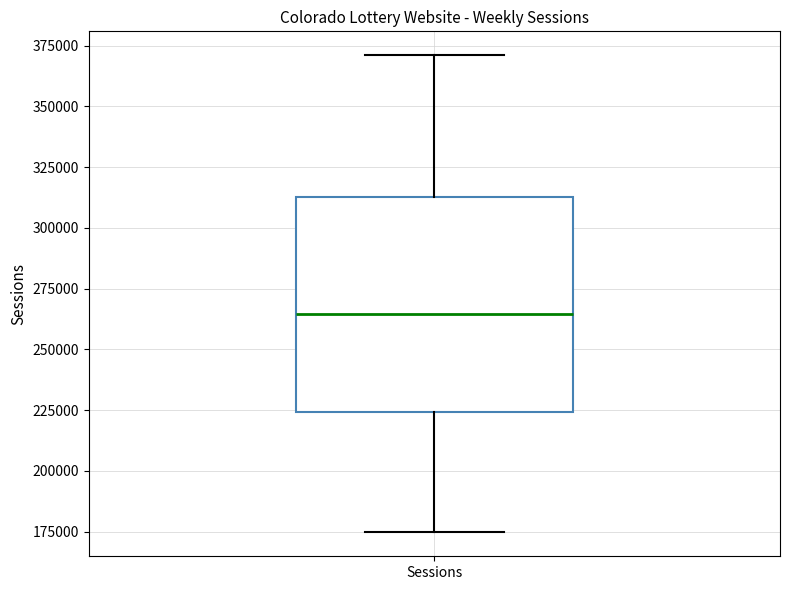

Transcribe this box plot: give where the median line is, the range the box spans, and where the two whiskers end, as read against the y-axis. The values are not printed on the chart, so give them approximately, as read against the axis.

median 265000, box 225000 to 315000, whiskers 175000 to 370000